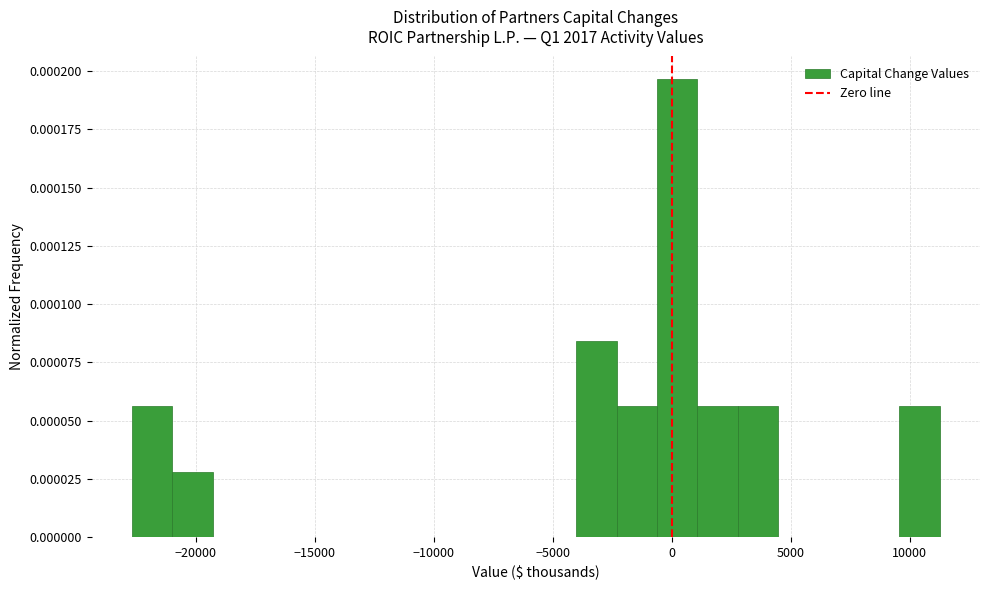

Read against the x-axis, roughly where is the centre of the tallest bar?

0